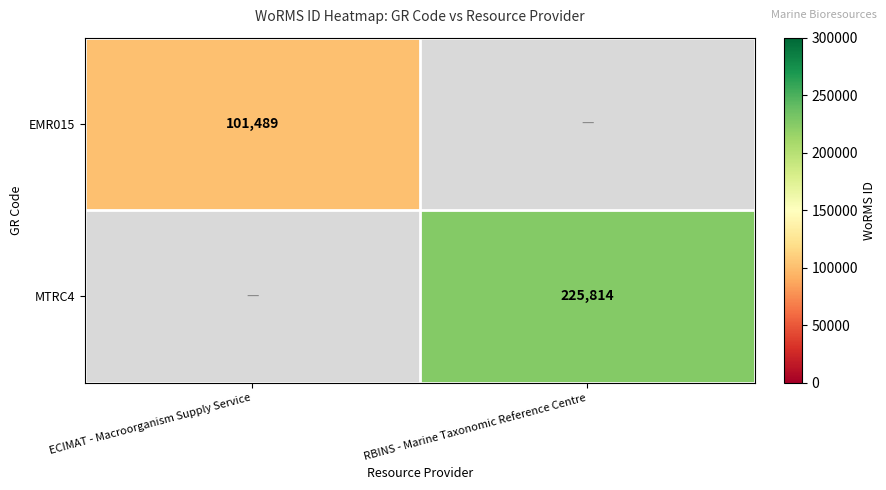

The MTRC4 series shows 225814 at RBINS - Marine Taxonomic Reference Centre. True or false?

True